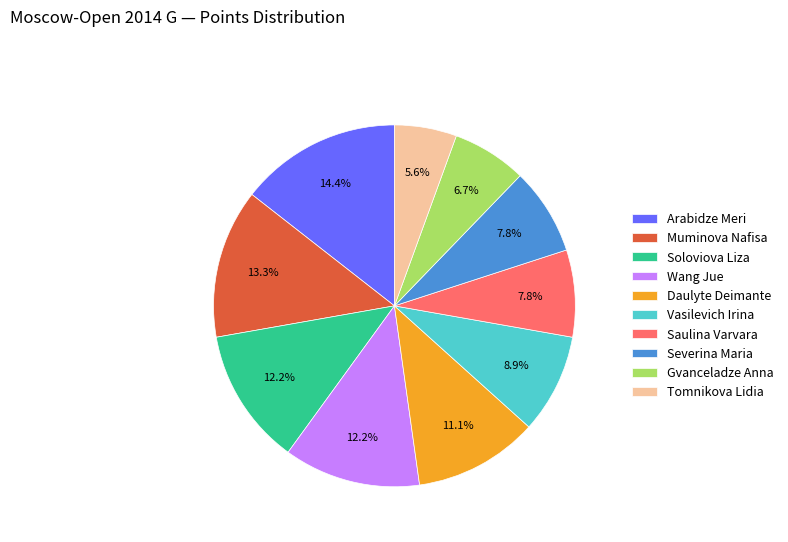

To the nearest percent, what percentage of the pie is Saulina Varvara?

8%